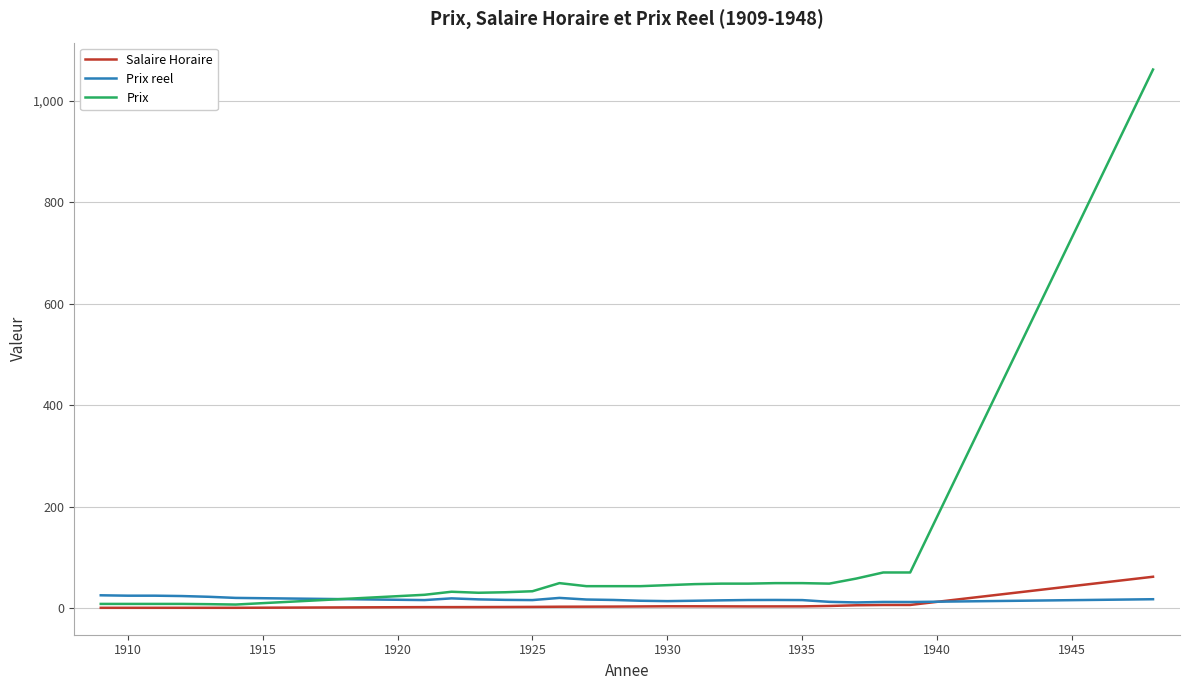

Rank the series by their average value, from lowest to highest.

Salaire Horaire, Prix reel, Prix